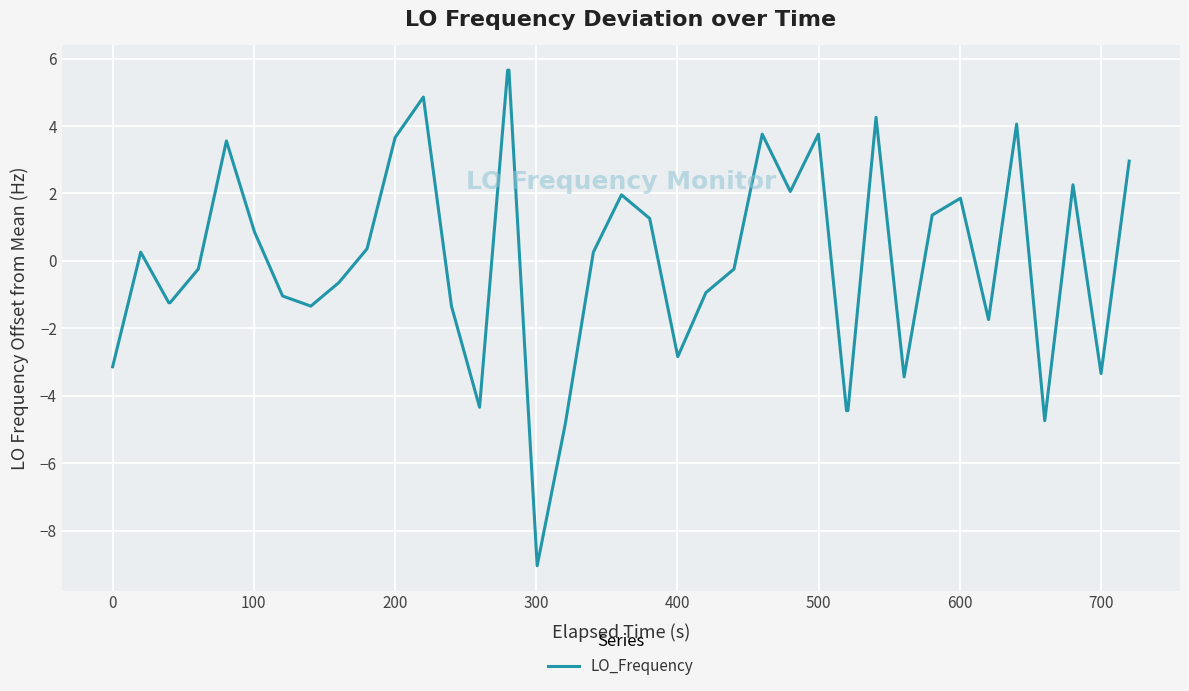

What is the difference between the maximum and minimum values?

14.7